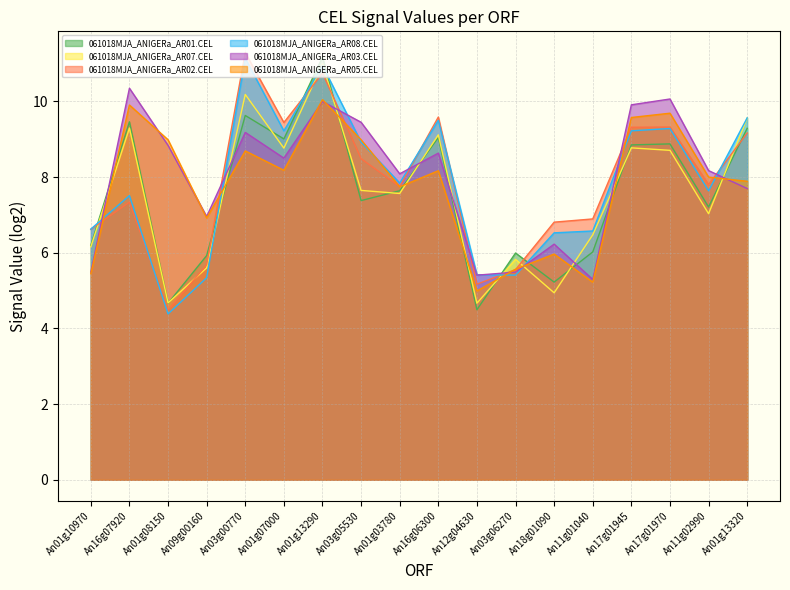

Which series has the largest range (max minus min)?

061018MJA_ANIGERa_AR02.CEL